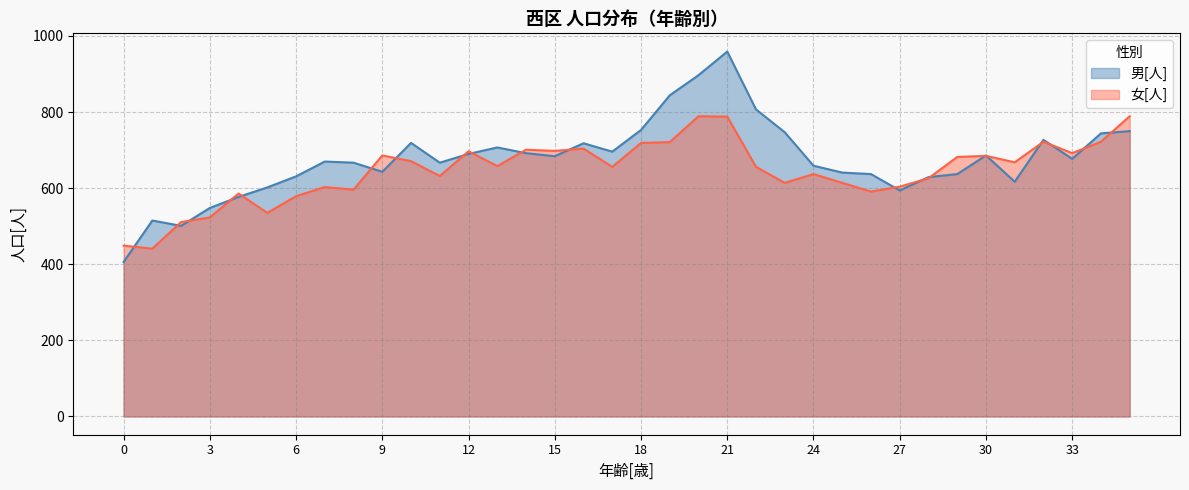

What is the spread (max minus min) of values at 8?

71